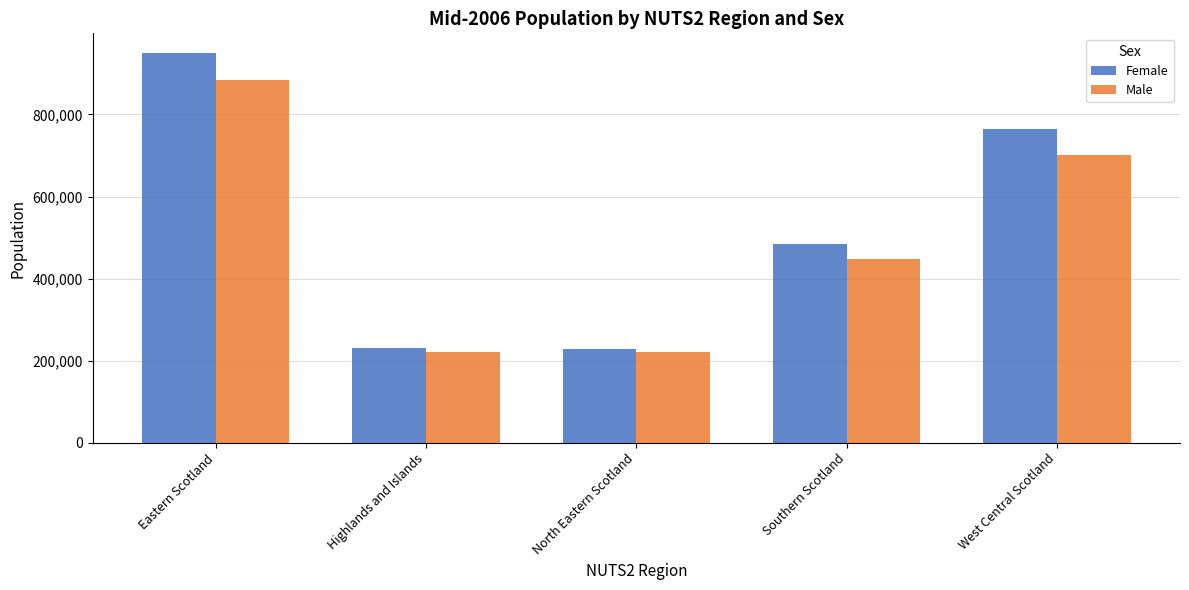

What is the approximate value of Male at Highlands and Islands?

221102